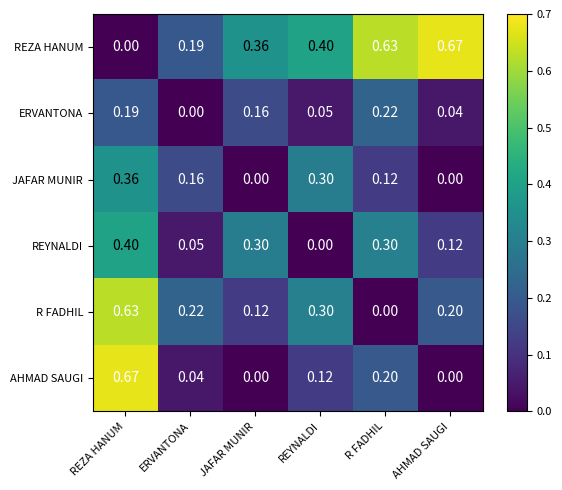

Rank the series at R FADHIL from highest to lowest value.

REZA HANUM, REYNALDI, ERVANTONA, AHMAD SAUGI, JAFAR MUNIR, R FADHIL